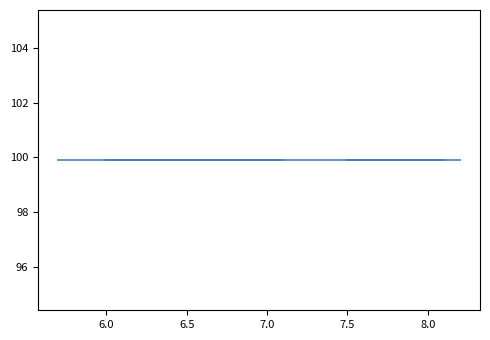

Is this an area chart (filled region under the line)?

No